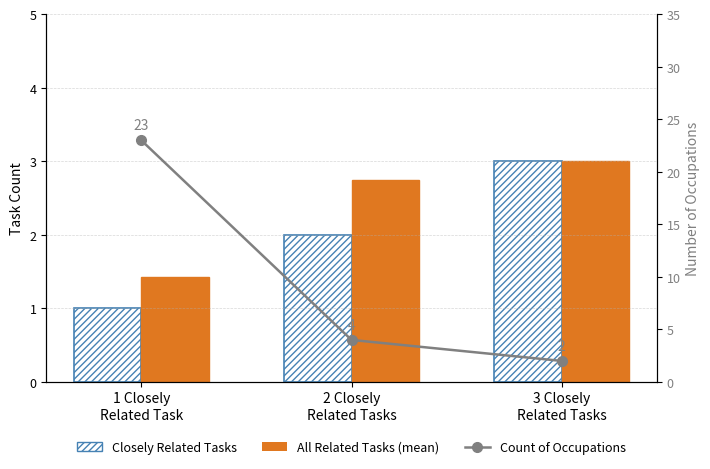

At which label does Count of Occupations reach its peak?

1 Closely
Related Task